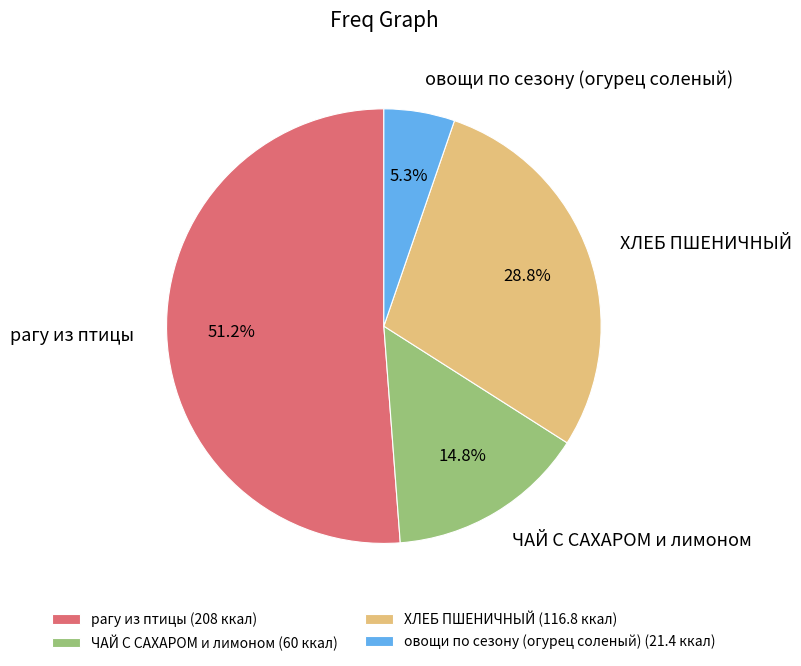

To the nearest percent, what percentage of the pie is овощи по сезону (огурец соленый)?

5%